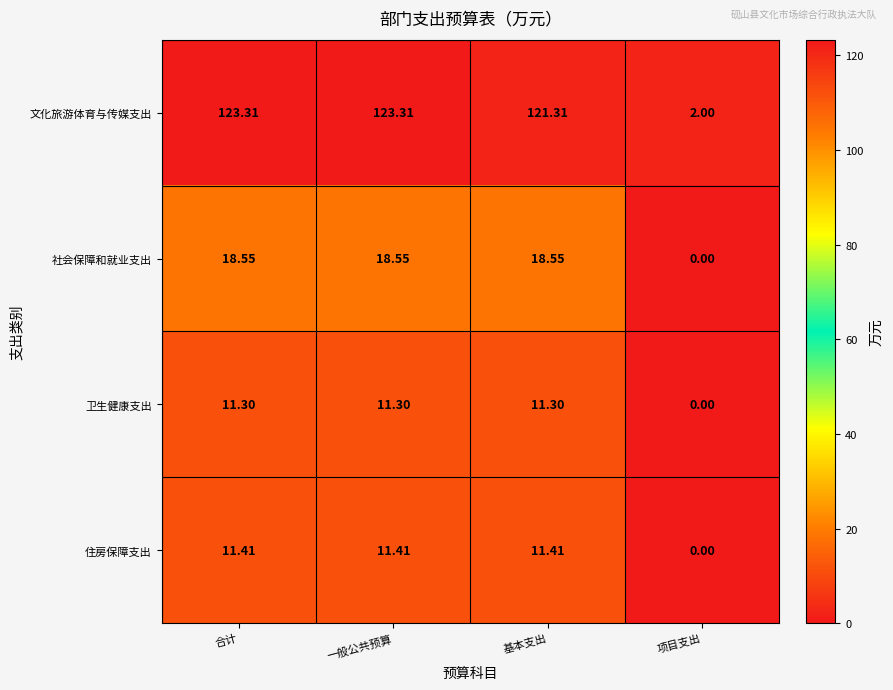

How many data points does each series have?

4